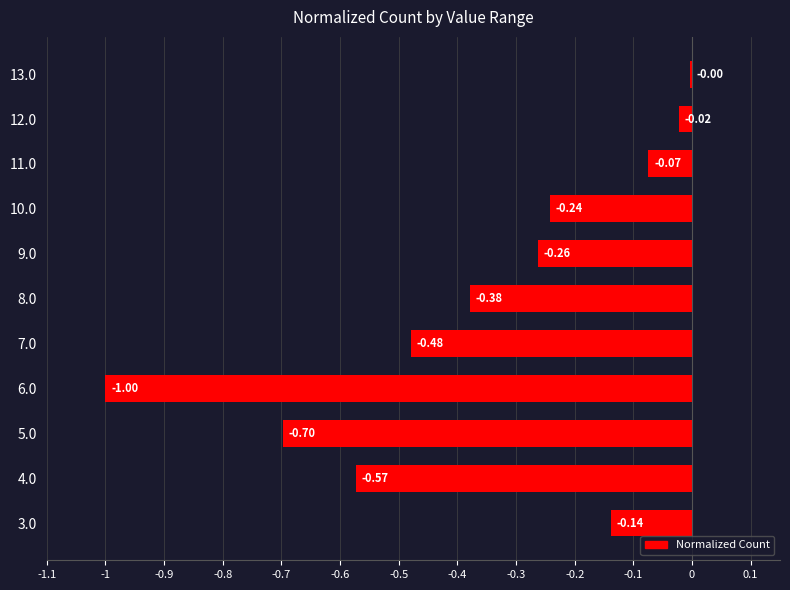

What is the sum of all values?

-3.9